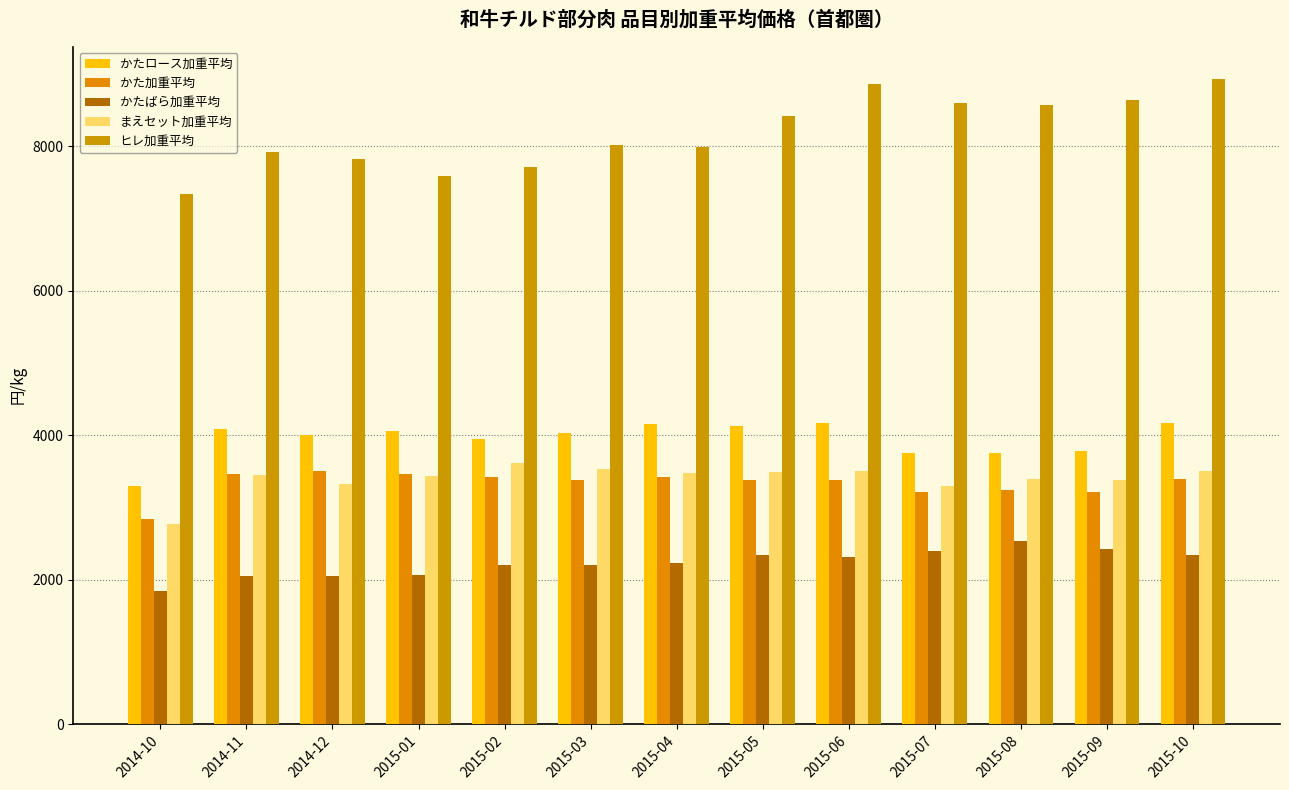

What is the label of the 4th bar from the left?

2015-01